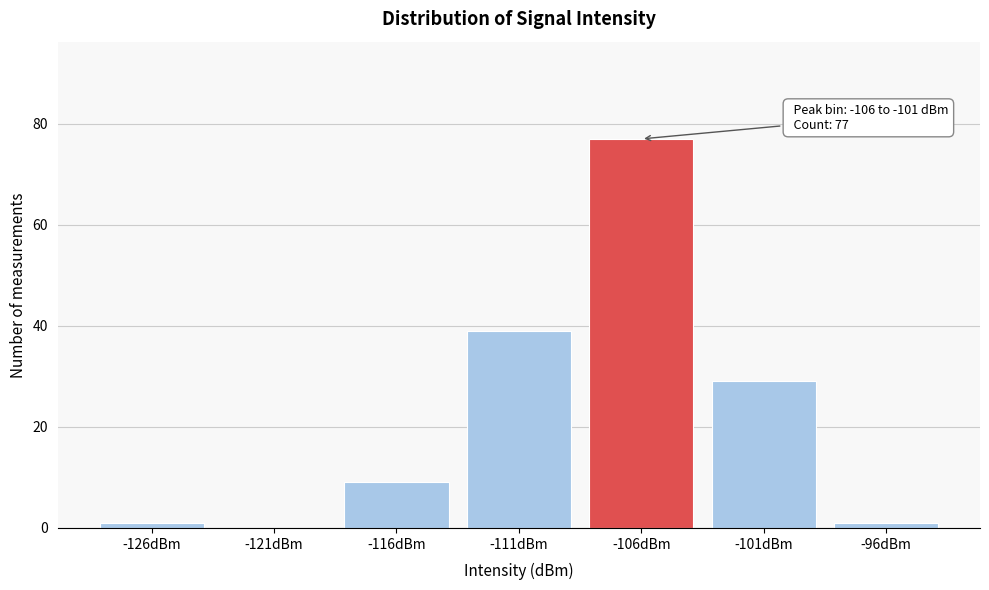

Reading left to right, extract all data points from this chart.

-126dBm=1	-121dBm=0	-116dBm=9	-111dBm=39	-106dBm=77	-101dBm=29	-96dBm=1